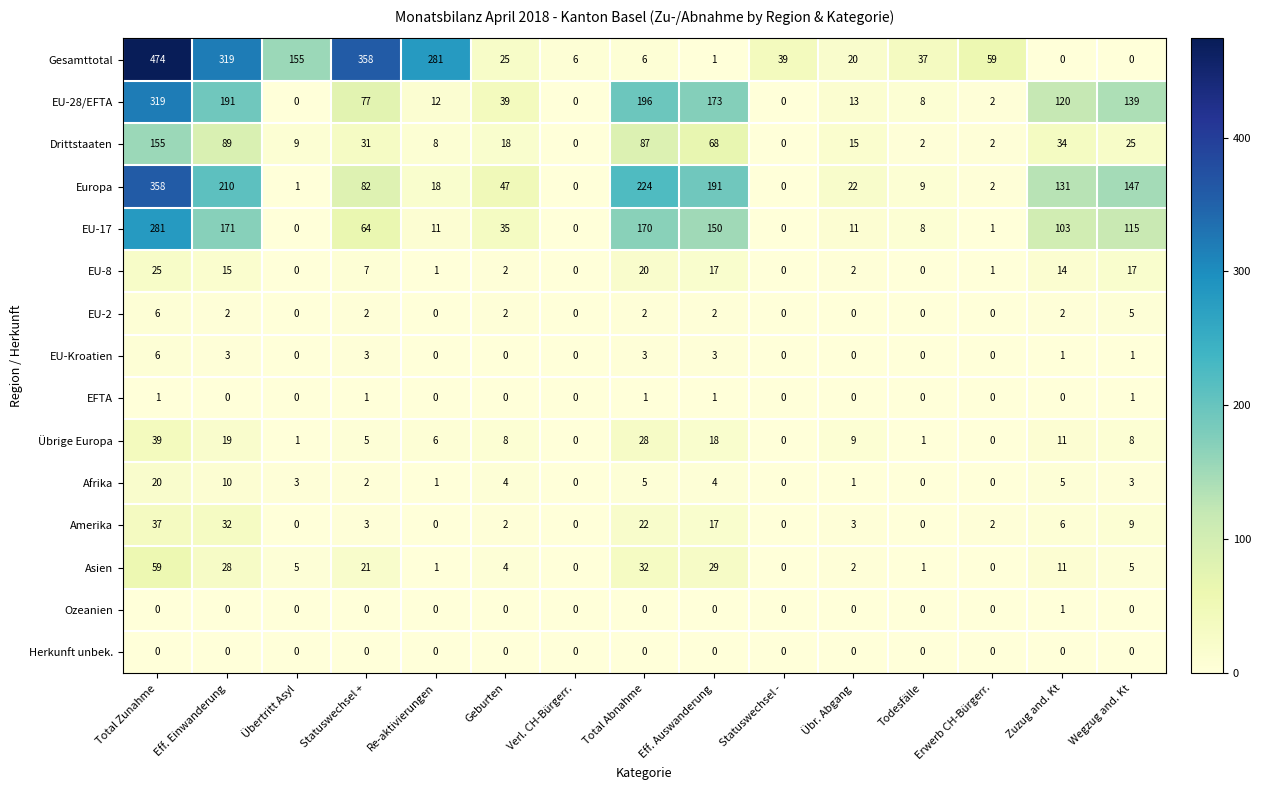

What is the maximum value shown in the chart?

474